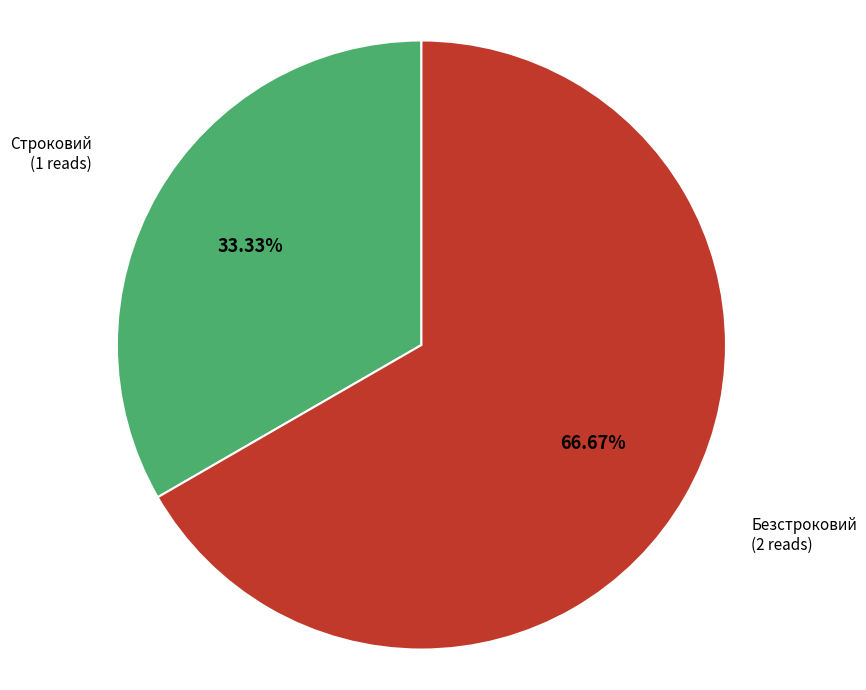

Is there any slice that represents more than half of the pie?

Yes